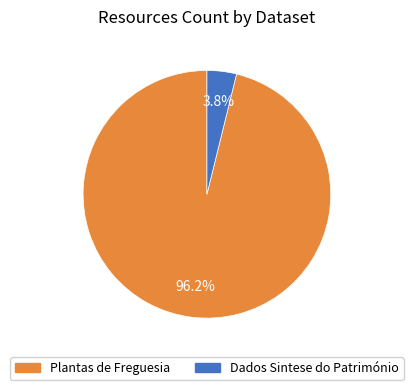

Does Plantas de Freguesia represent more than half of the total?

Yes